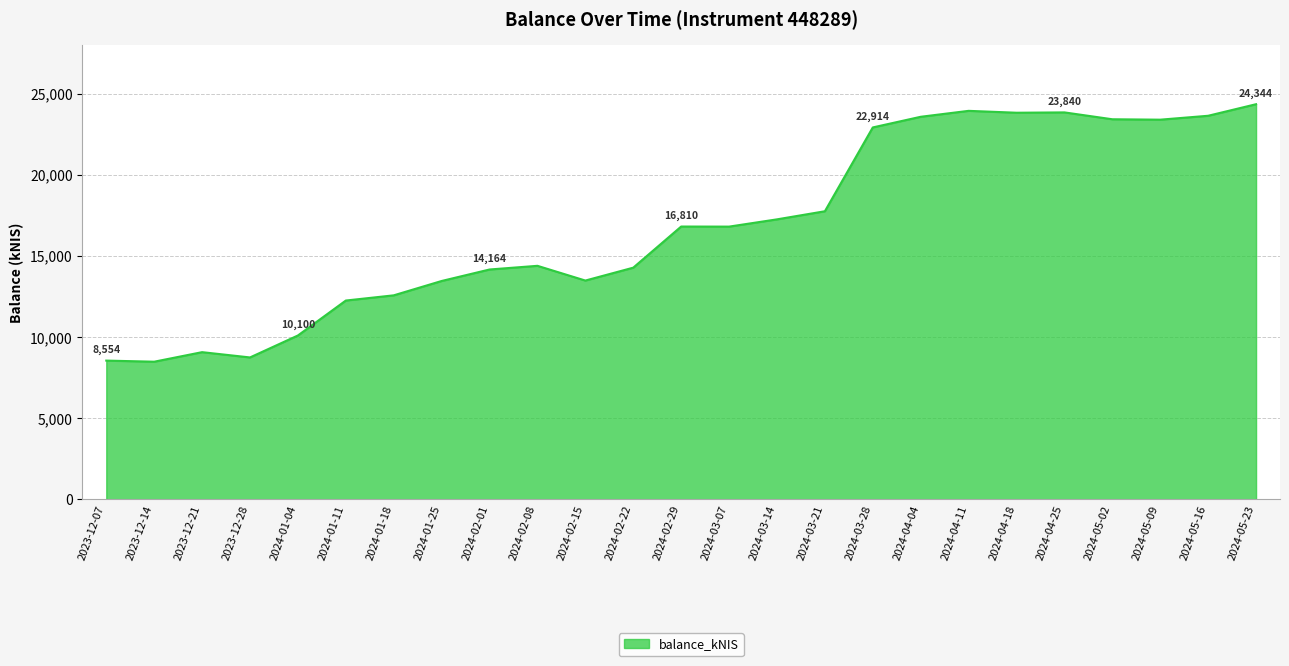

The value at 2023-12-07 is 8553.7. True or false?

True